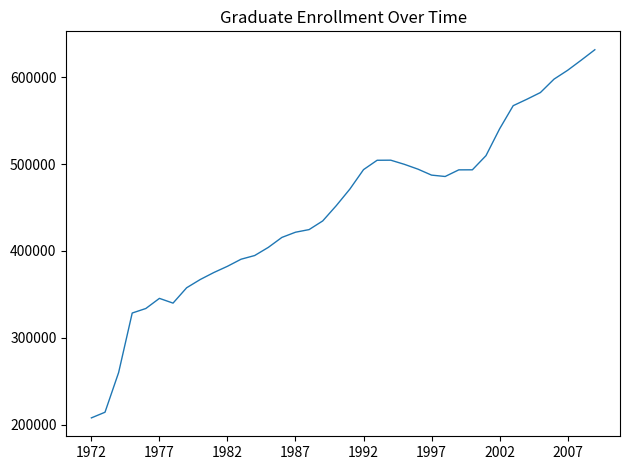

What is the sum of all values?

17005851